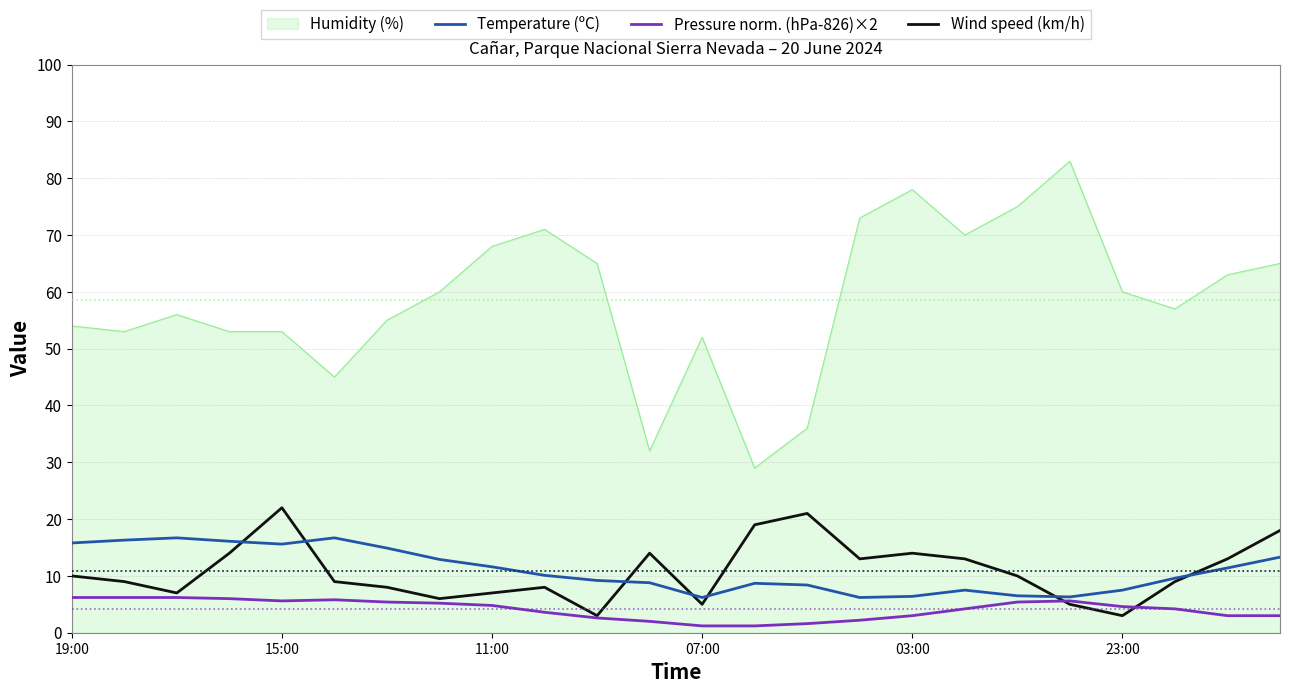

What is the highest value of the Pressure norm. (hPa-826)×2 series?

6.2